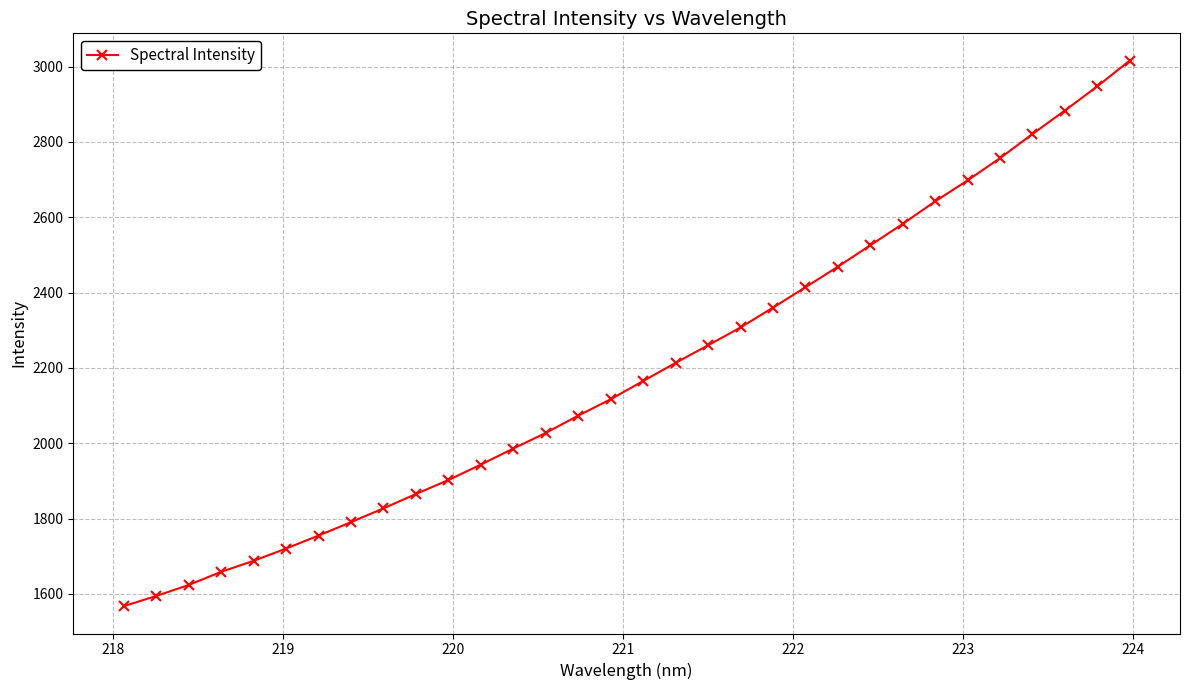

What is the value of the 3rd point from the left?

1623.6